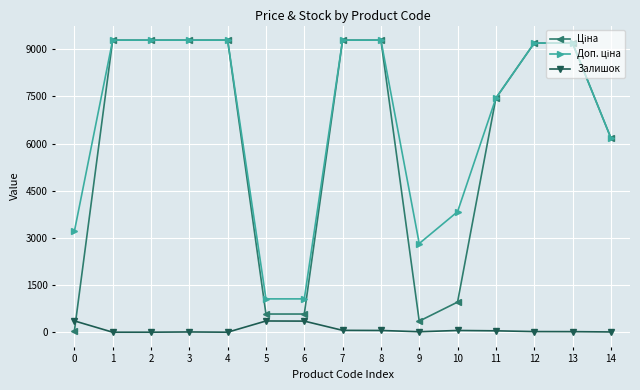

What is the maximum value shown in the chart?

9290.5